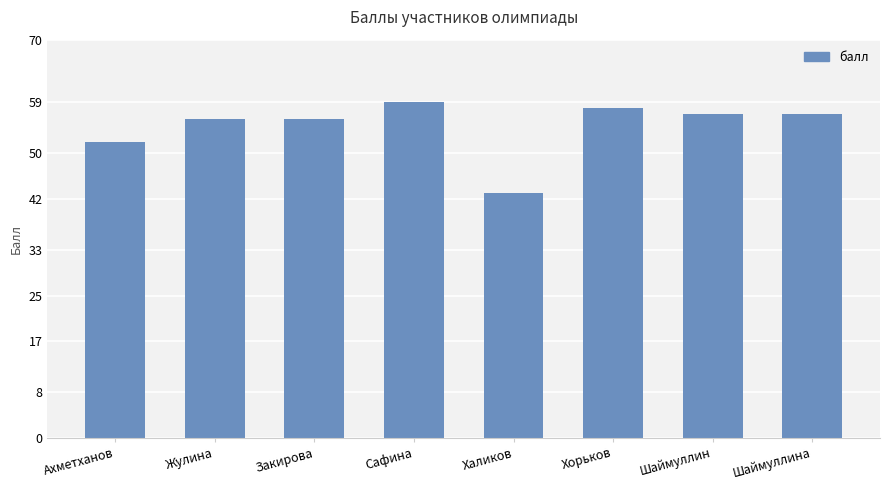

What is the value of the 3rd bar from the left?

56